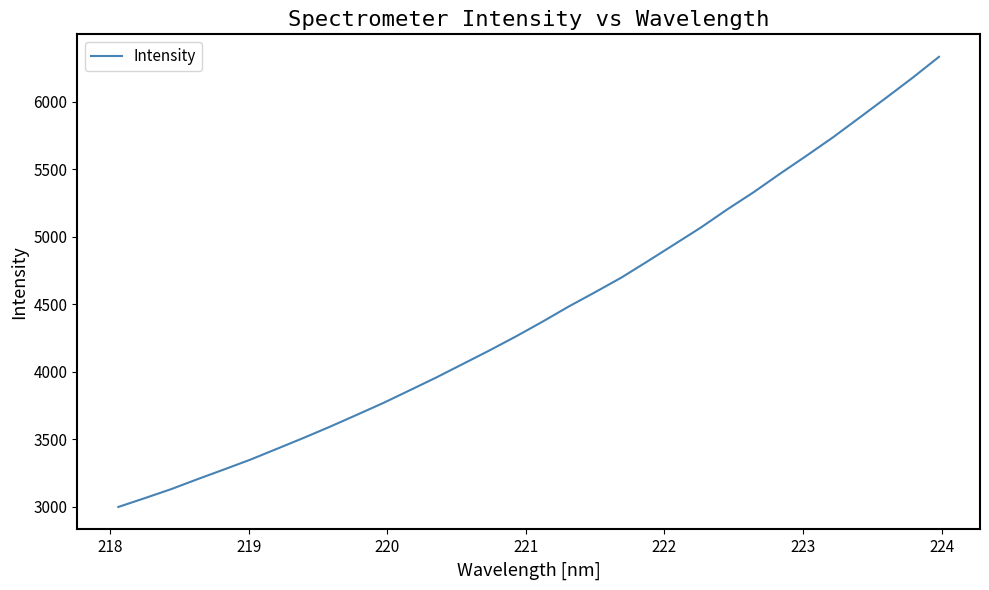

What is the minimum value shown in the chart?

2999.7